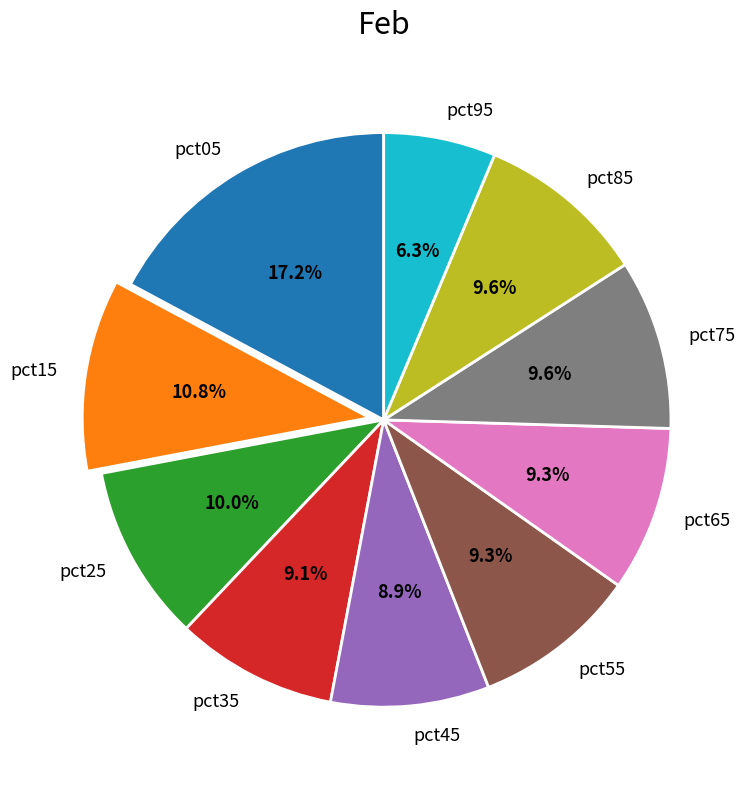

Is the sum of pct55 and pct45 greater than half?

No